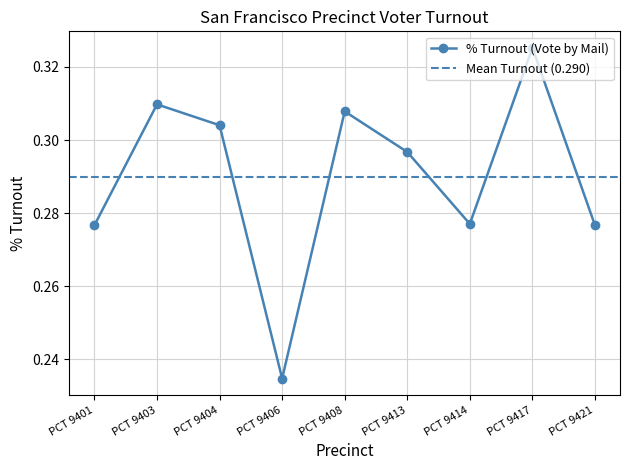

What is the average value?

0.3